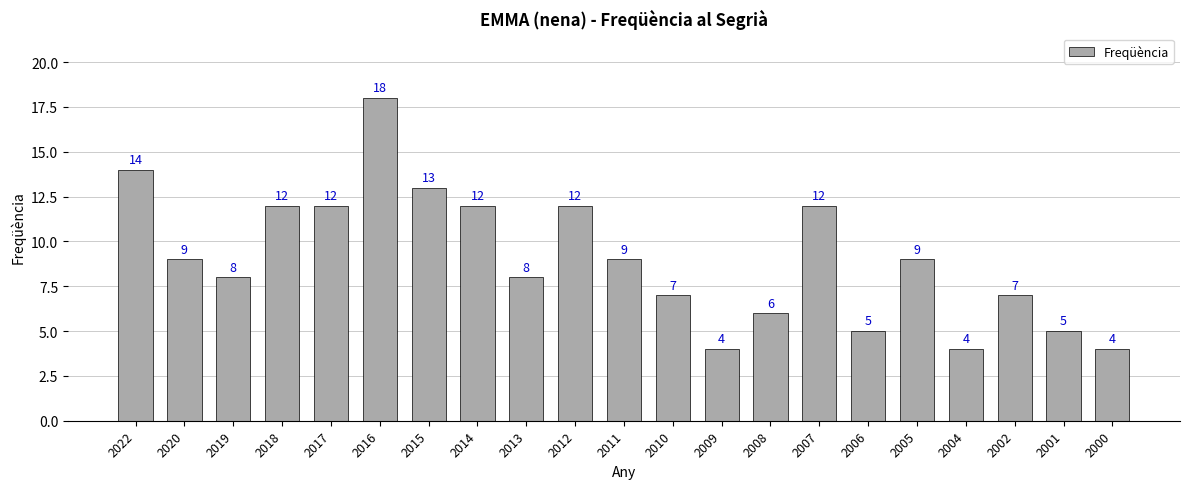

At which label does the data first exceed 9?

2022